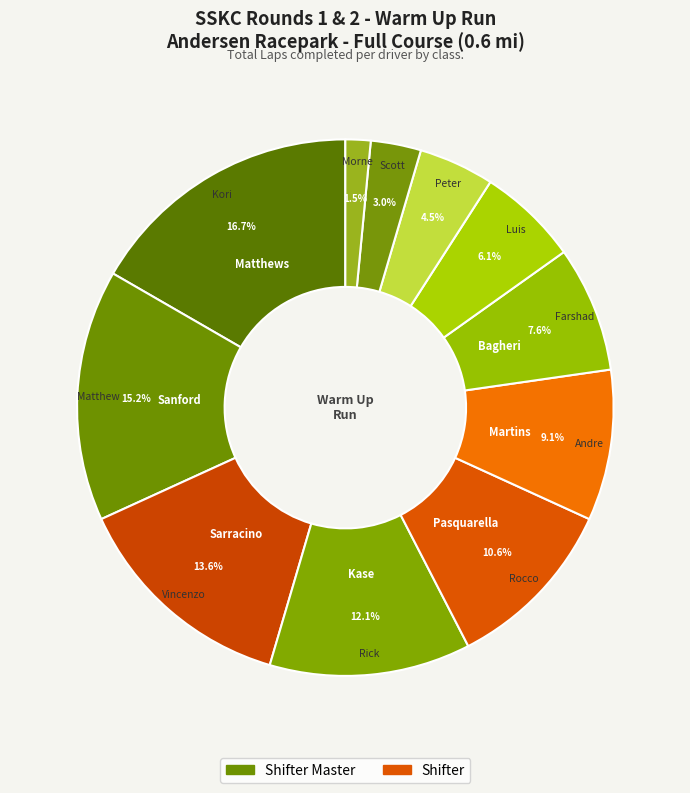

Which category has the biggest portion of the pie?

Kori Matthews